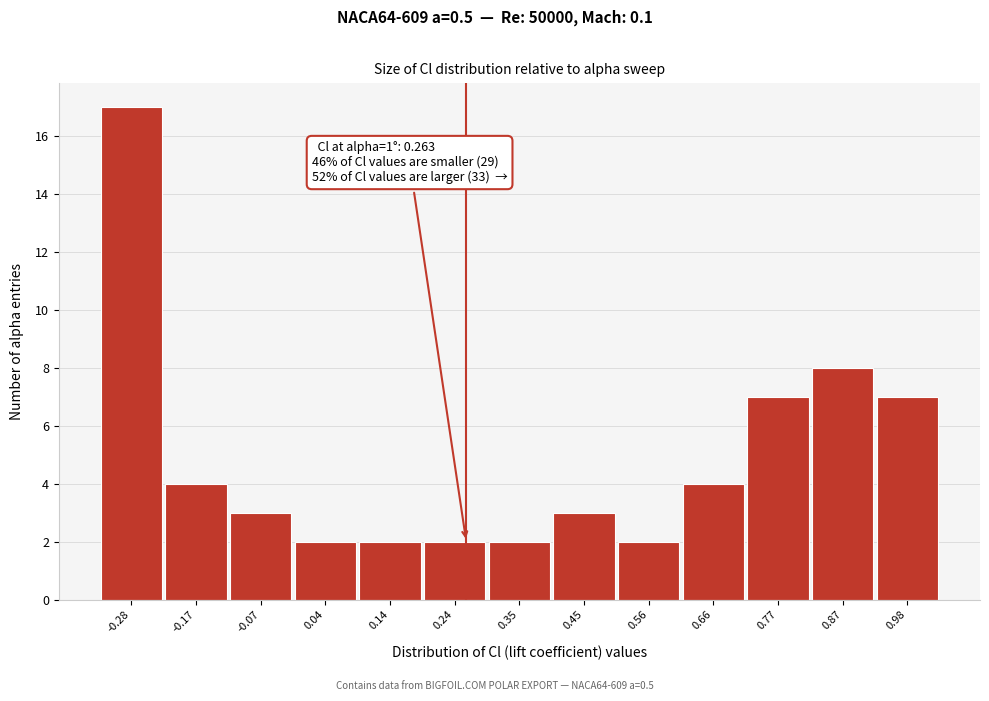

Which range on the x-axis has the tallest bar?

-0.34 to -0.22